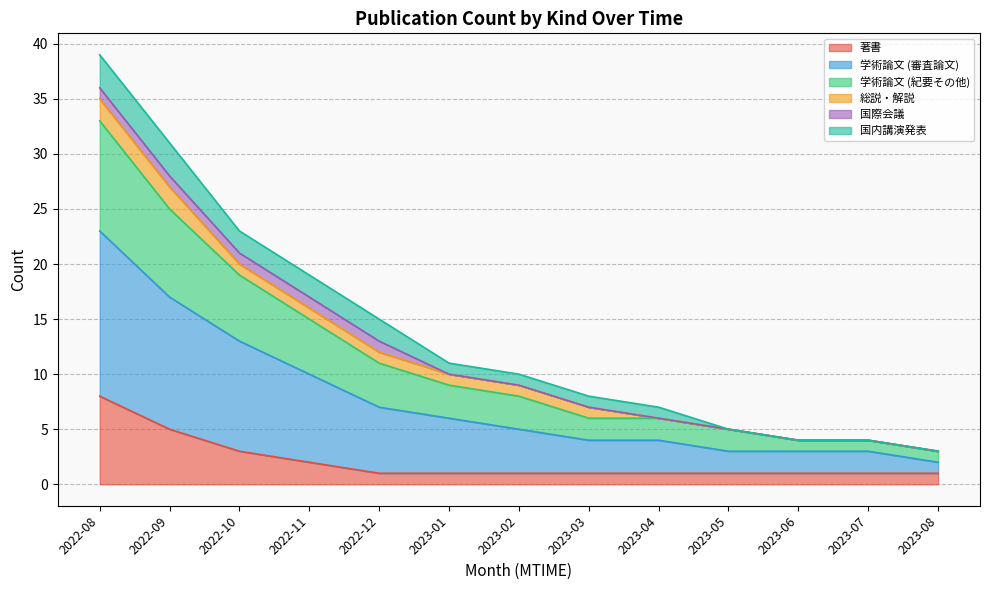

What is the total value across all series at 2022-09?

31